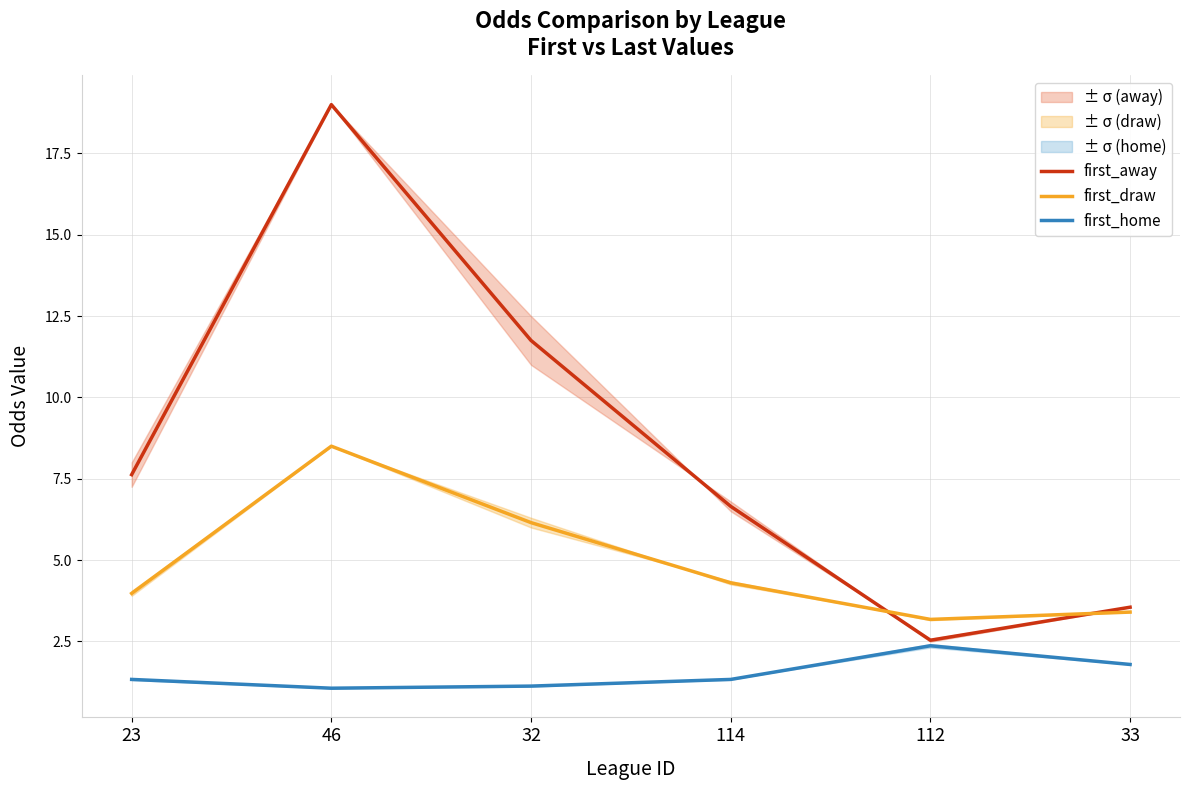

At which category does first_home reach its first local peak?

112